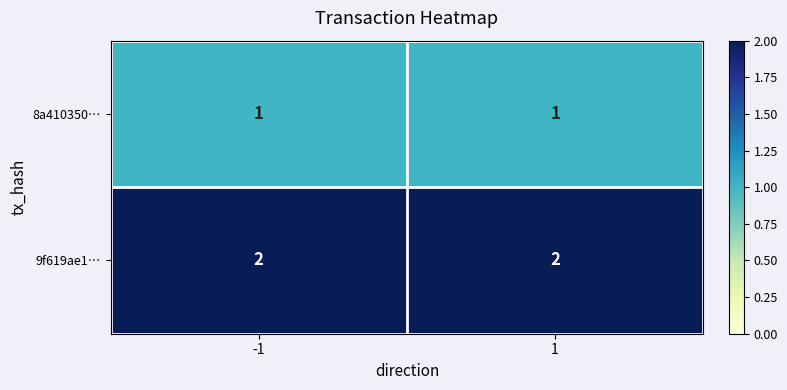

Reading right to left, transcribe all the data shown in this chart.

8a410350…: 1=1	-1=1
9f619ae1…: 1=2	-1=2